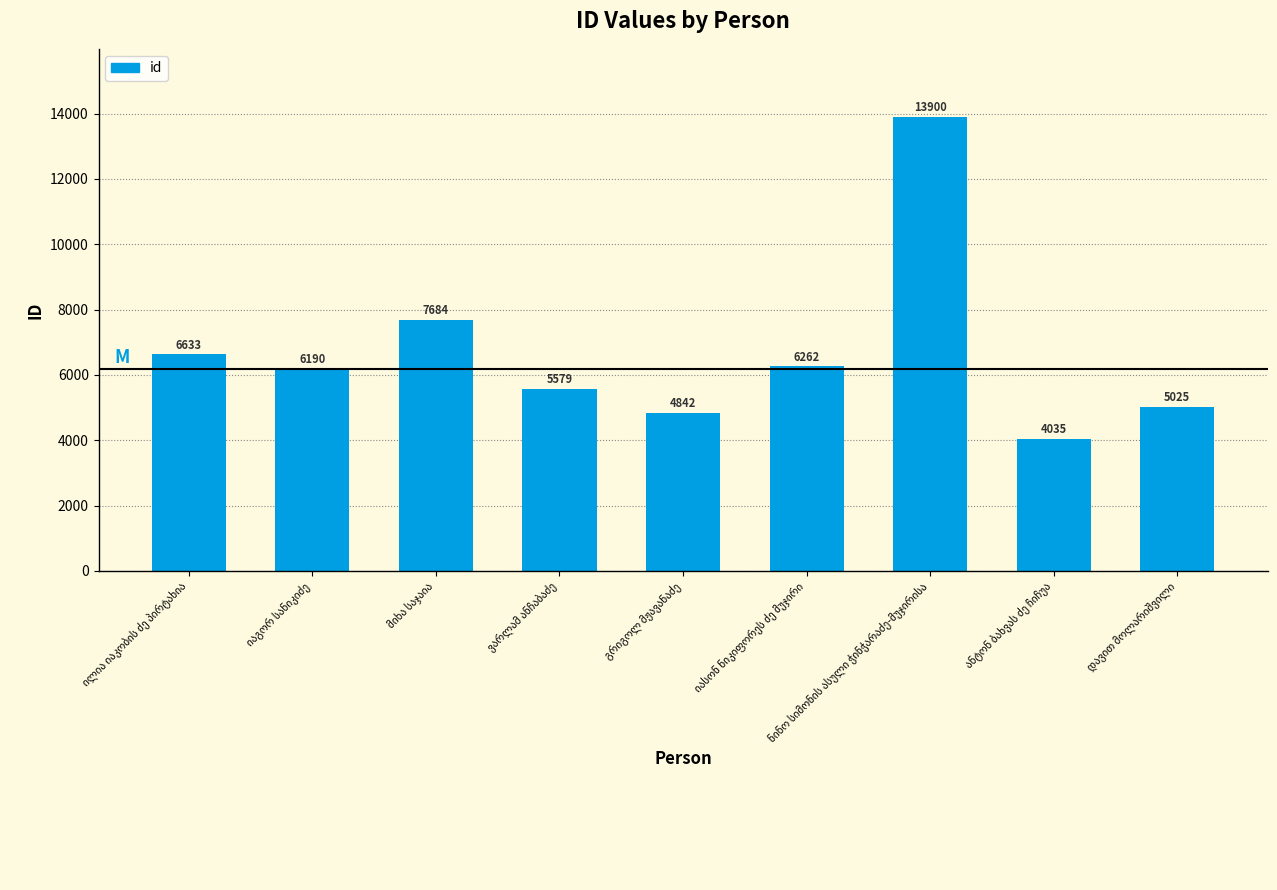

What is the greatest value displayed?

13900